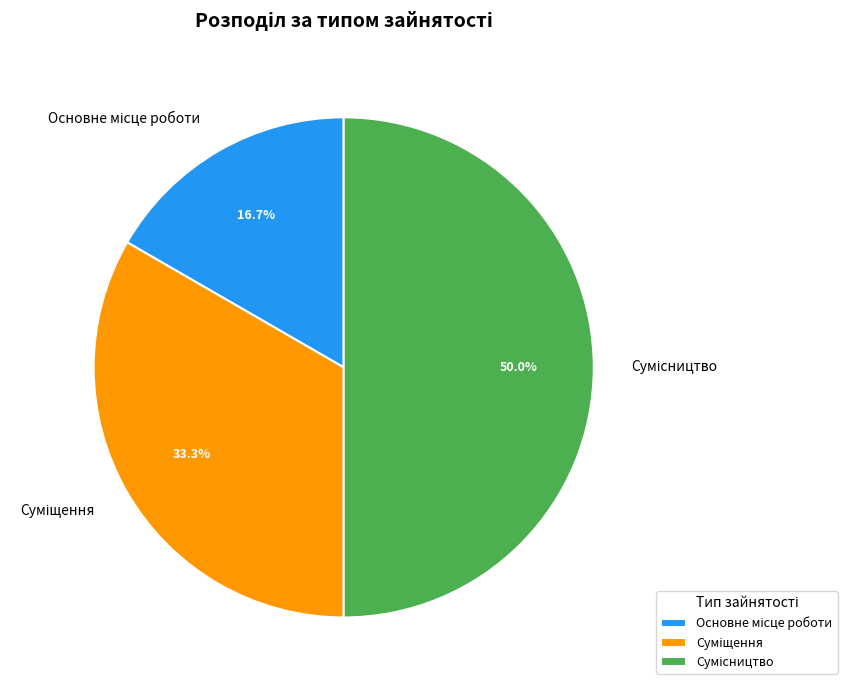

How many segments does this pie chart have?

3